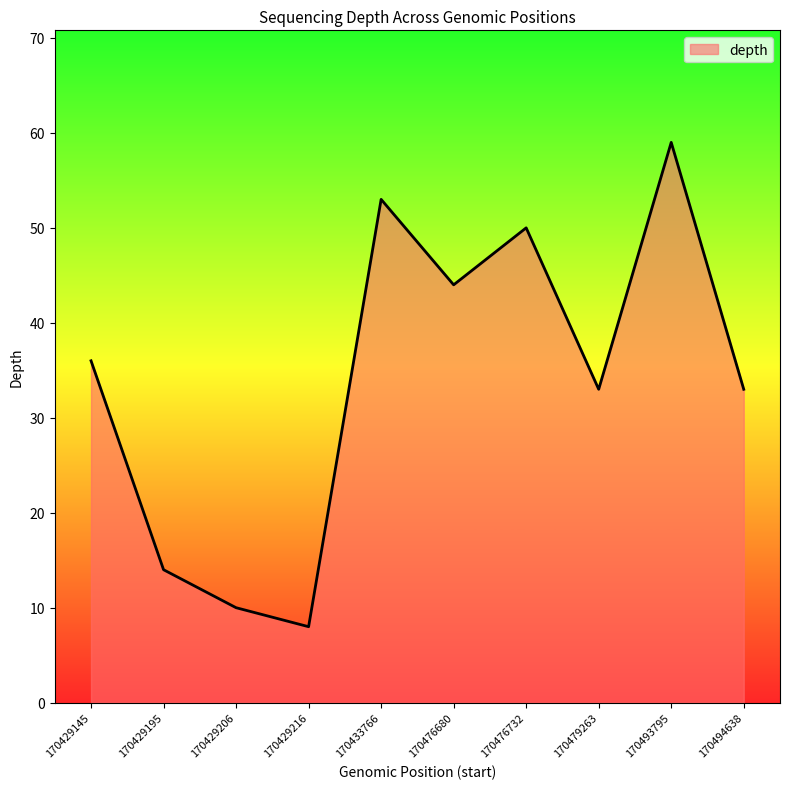

Read the value at 170433766.

53